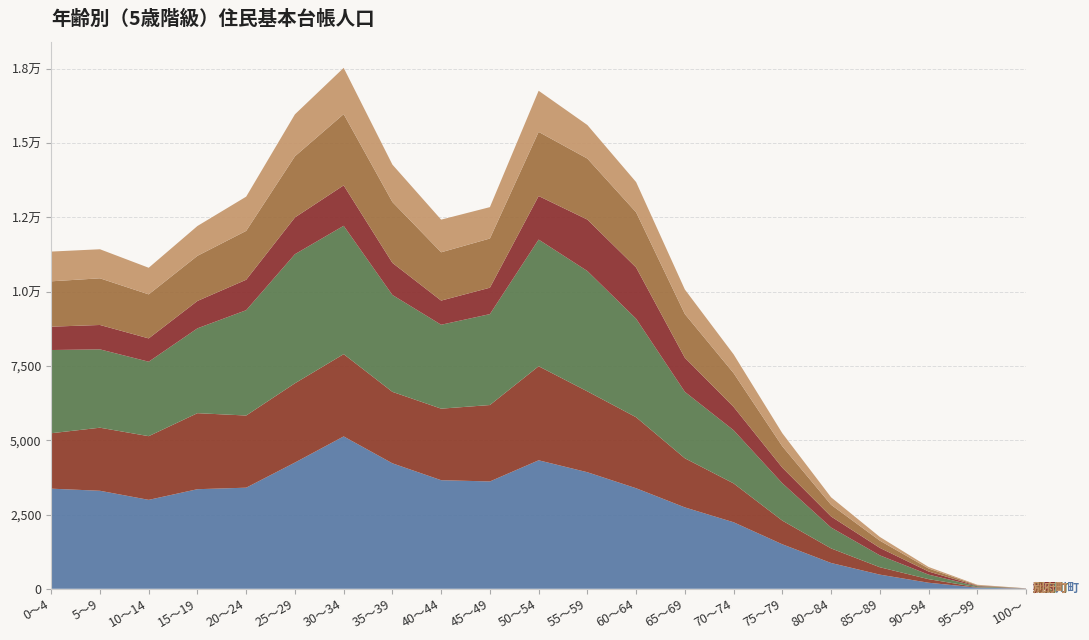

Reading left to right, extract all data points from this chart.

加古川町: 3370	3299	2993	3352	3403	4249	5129	4223	3655	3613	4325	3923	3384	2739	2239	1497	868	476	203	38	7
野口町: 1866	2123	2144	2559	2429	2668	2769	2406	2408	2572	3166	2722	2390	1654	1308	797	491	249	121	14	5
平岡町: 2801	2637	2507	2856	3546	4346	4321	3261	2825	3061	4264	4051	3316	2236	1790	1258	703	400	152	33	0
神野町: 786	821	784	922	1025	1237	1361	1080	813	889	1466	1732	1726	1147	786	525	371	252	105	15	0
尾上町: 1527	1571	1482	1519	1645	2059	2398	2049	1626	1656	2159	2054	1857	1472	1137	718	395	243	102	19	3
別府町: 1001	978	896	1004	1152	1412	1557	1259	1099	1056	1385	1129	1017	826	632	440	251	125	51	16	1